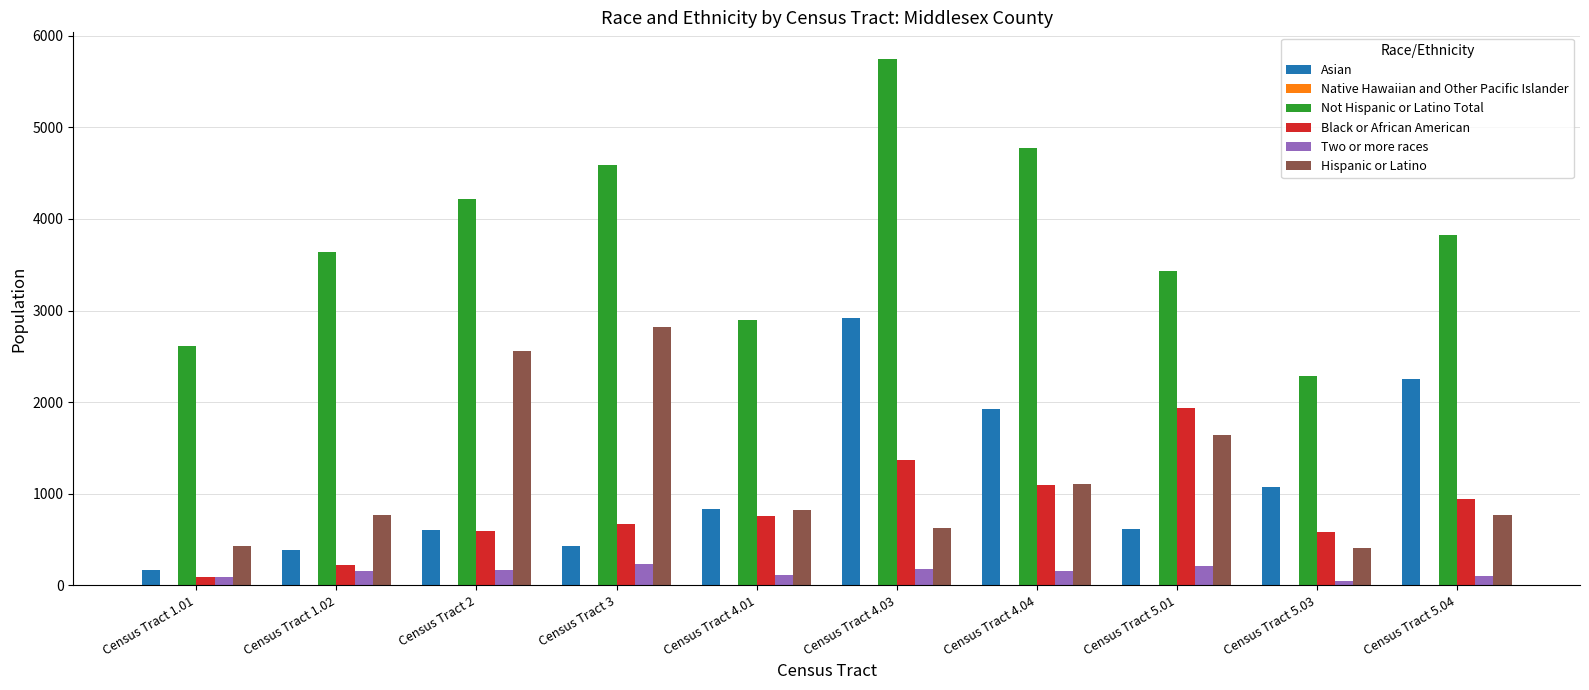

Which series has the largest total across all categories?

Not Hispanic or Latino Total